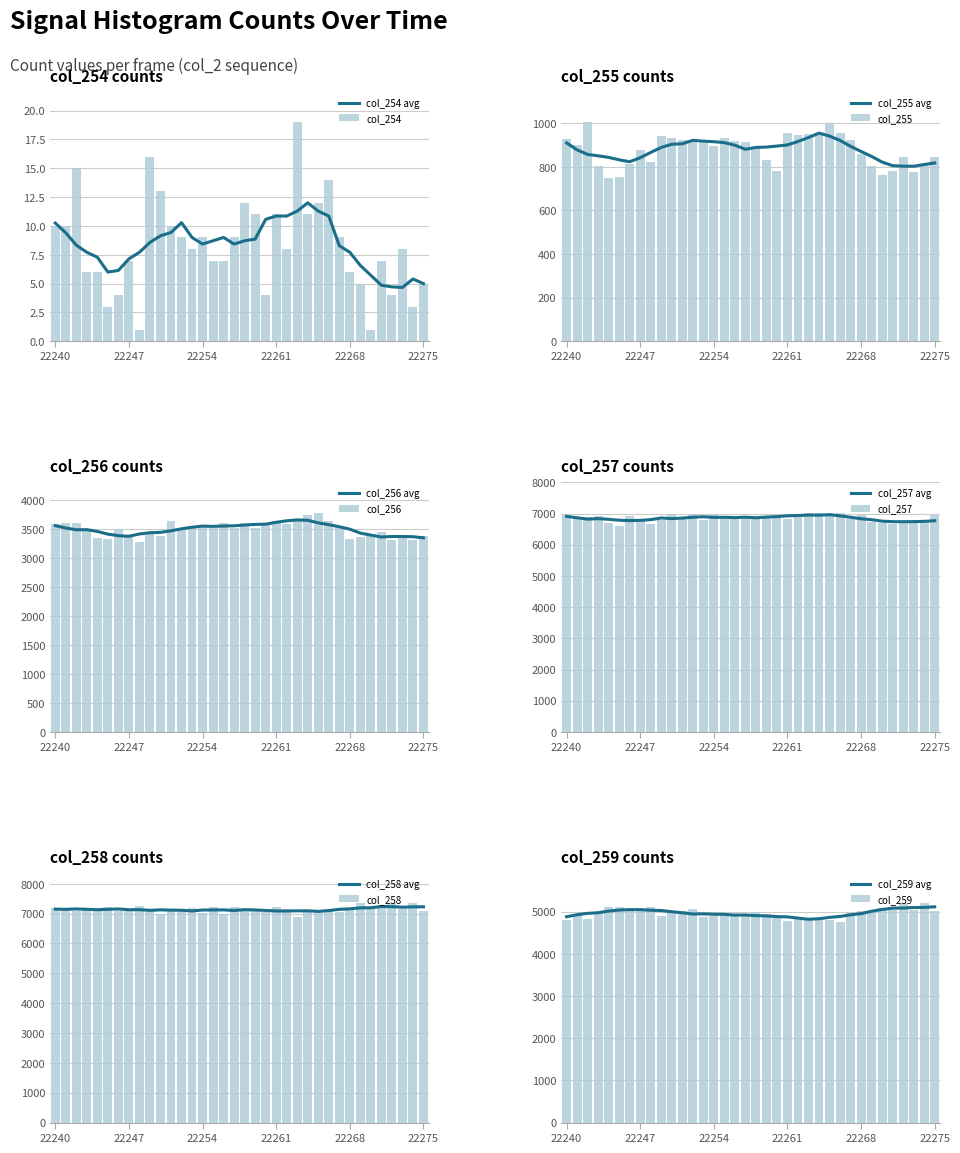

Reading left to right, extract all data points from this chart.

col_254: 10	10	15	6	6	3	4	7	1	16	13	10	9	8	9	7	7	9	12	11	4	11	8	19	11	12	14	9	6	5	1	7	4	8	3	5
col_255: 929	902	1005	804	749	752	812	879	824	943	931	921	912	913	897	933	917	913	892	829	782	956	944	951	949	1002	956	924	860	805	763	782	844	774	809	844
col_256: 3587	3602	3603	3464	3356	3341	3509	3369	3276	3420	3386	3637	3492	3554	3555	3518	3613	3518	3607	3531	3586	3644	3594	3644	3743	3786	3640	3541	3333	3374	3396	3448	3311	3398	3311	3393
col_257: 6967	6872	6873	6921	6684	6604	6933	6815	6659	6795	6977	6842	6981	6781	6946	6838	6909	6838	6855	6919	6868	6827	6983	7023	7003	6929	7024	6834	6944	6725	6699	6668	6717	6699	6717	6944
col_258: 7191	7161	7079	7177	7115	7220	7074	7102	7243	7166	6997	7121	7074	7182	7034	7229	6986	7220	7130	7095	7038	7237	7153	6876	7091	7129	7124	7050	7109	7342	7161	7216	7342	7161	7342	7072
col_259: 4791	4936	4828	4955	5119	5114	5064	5064	5108	4897	4957	5017	5064	4865	4895	4902	4914	4902	4997	4938	4887	4782	4858	4802	4852	4795	4752	4972	5005	5010	5082	5041	5193	5041	5193	5024